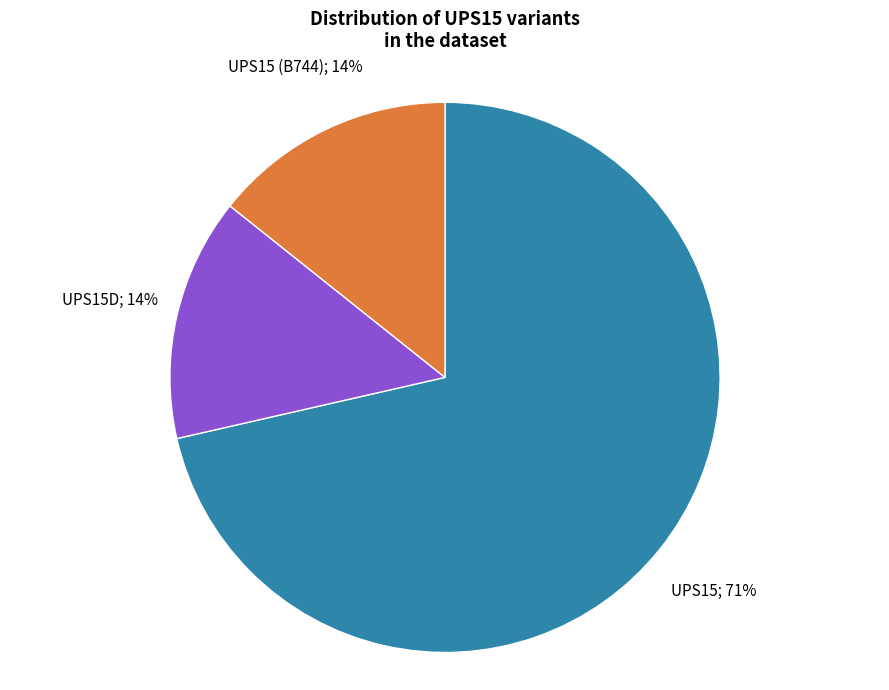

To the nearest percent, what is the average slice percentage?

33%